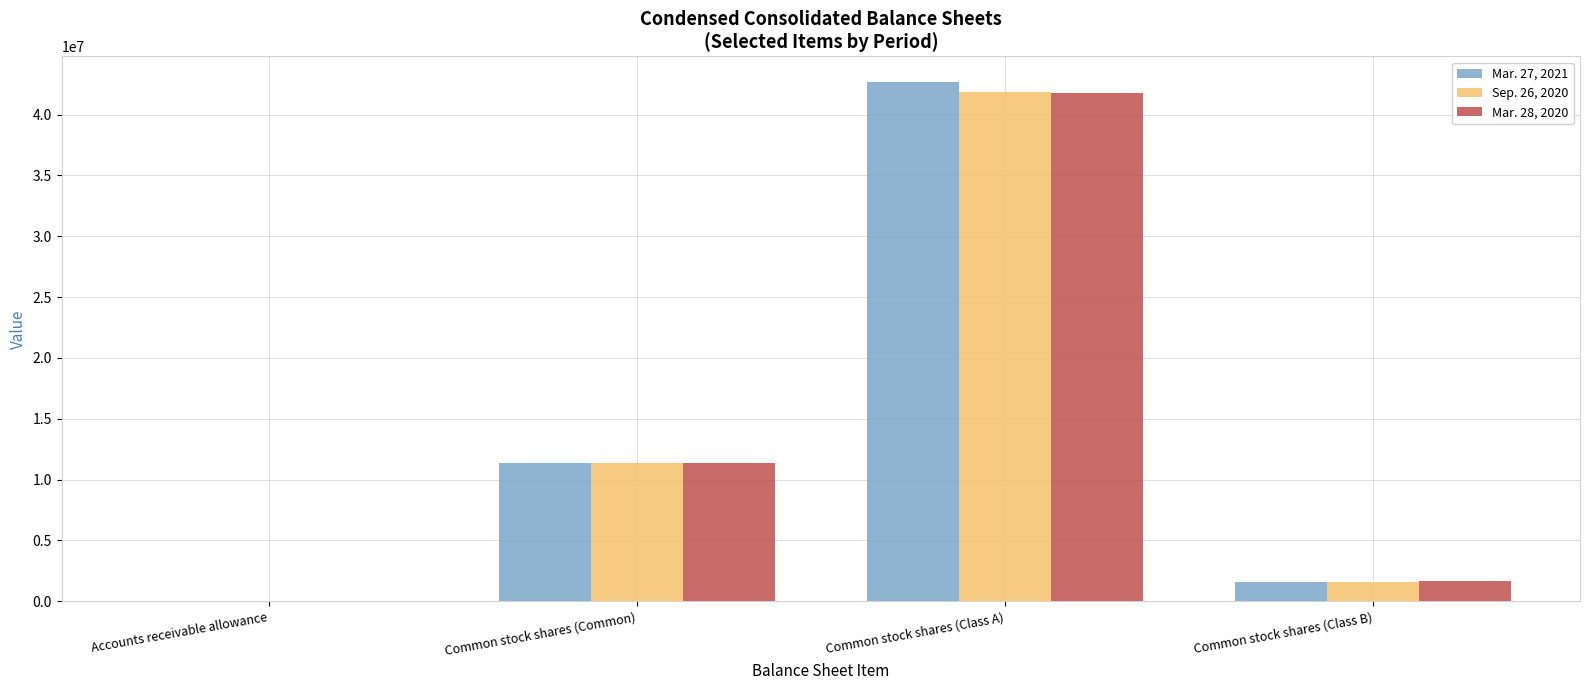

The value of Mar. 27, 2021 at Common stock shares (Class B) is 1612374. True or false?

True